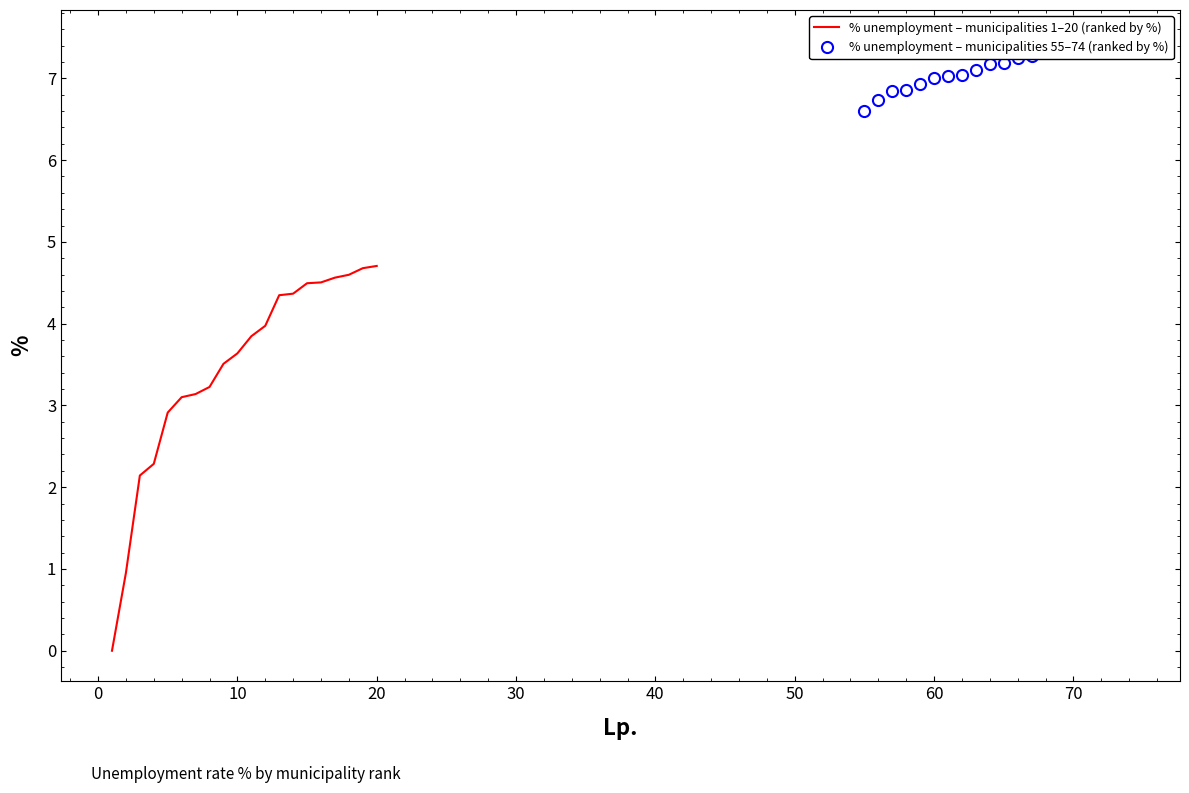

Reading left to right, extract all data points from this chart.

% unemployment – municipalities 1–20 (ranked by %): 0.0	1.0	2.1	2.3	2.9	3.1	3.1	3.2	3.5	3.6	3.8	4.0	4.3	4.4	4.5	4.5	4.6	4.6	4.7	4.7
% unemployment – municipalities 55–74 (ranked by %): 6.6	6.7	6.8	6.9	6.9	7.0	7.0	7.0	7.1	7.2	7.2	7.3	7.3	7.3	7.4	7.4	7.4	7.4	7.4	7.5